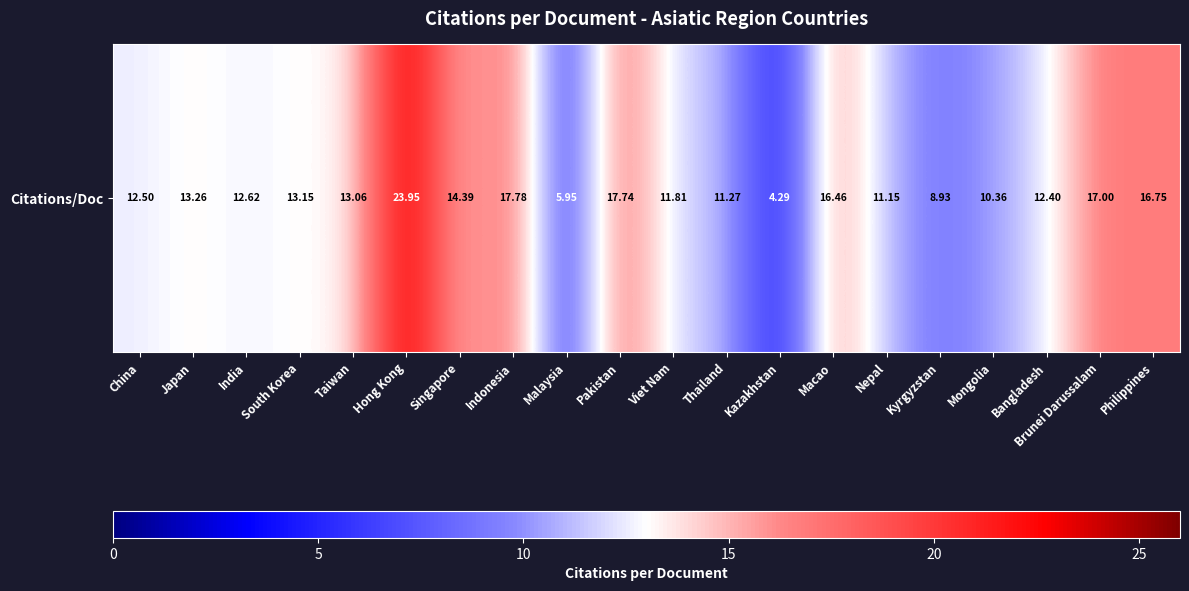

True or false: the data shows 12.6 at India.

True